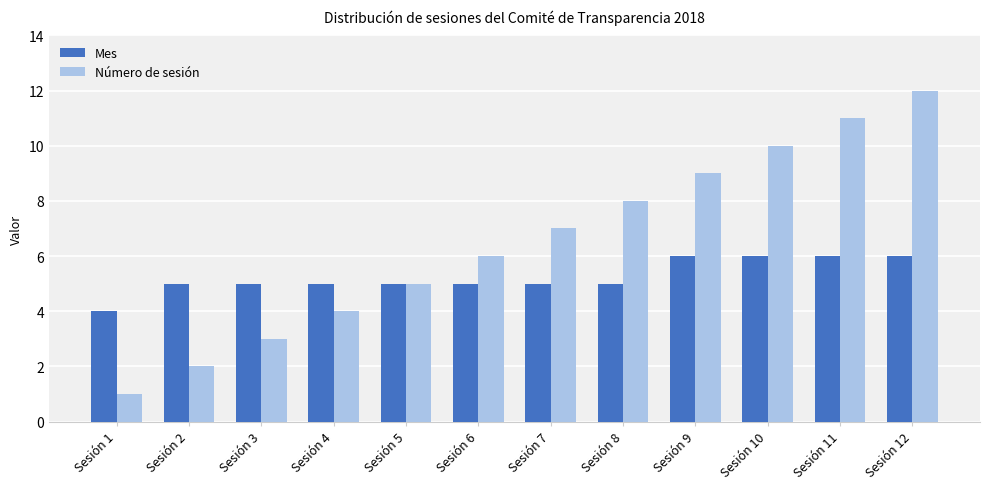

What is the smallest value displayed?

1